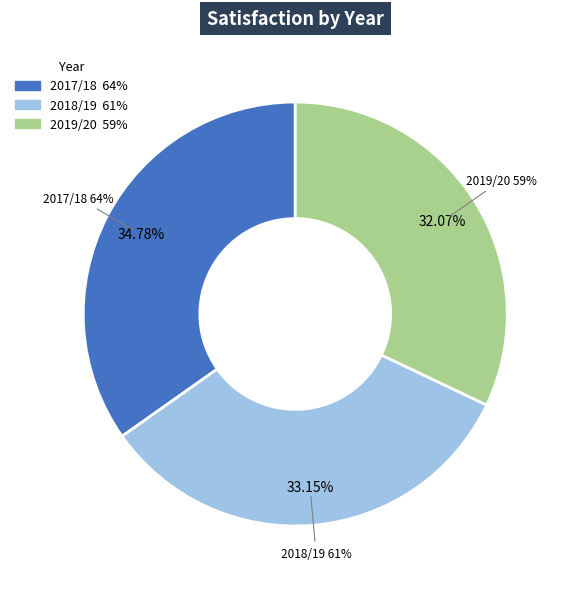

Rank the categories by Not Satisfied (%) value from lowest to highest.

2017/18, 2018/19, 2019/20